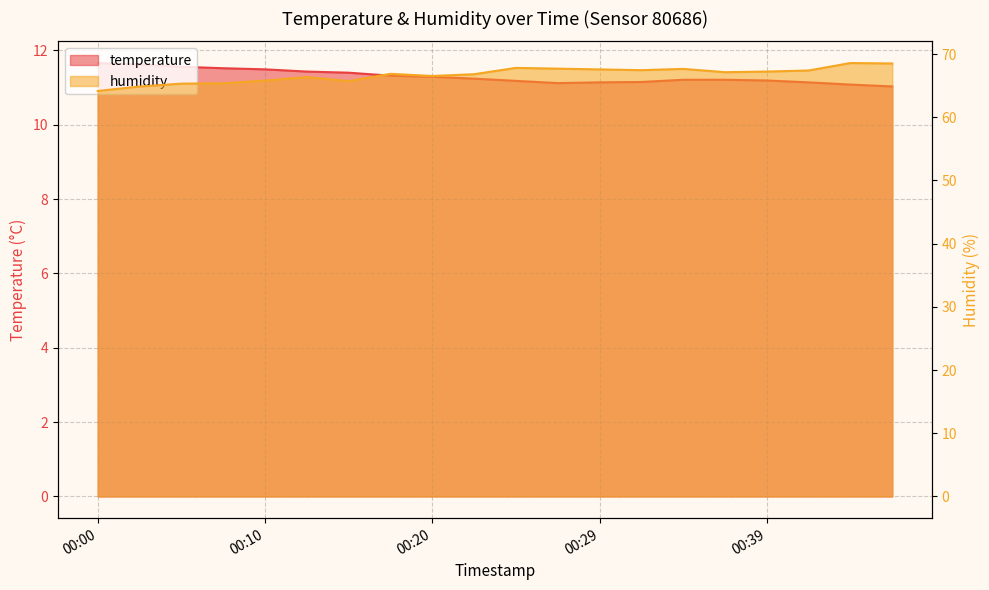

True or false: humidity has more than 2 interior local peaks.

True